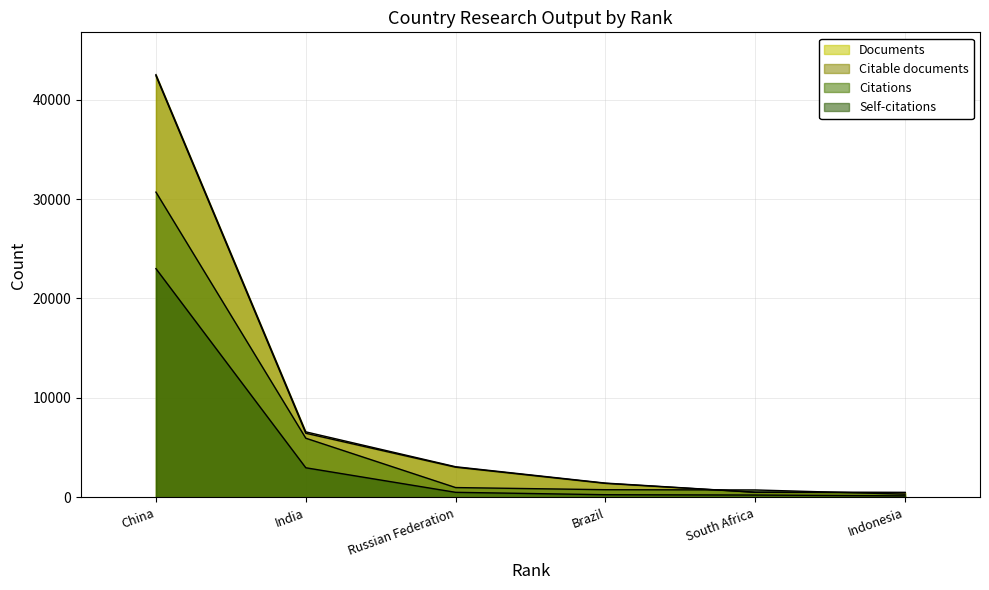

True or false: Citable documents and Documents cross at least once.

False